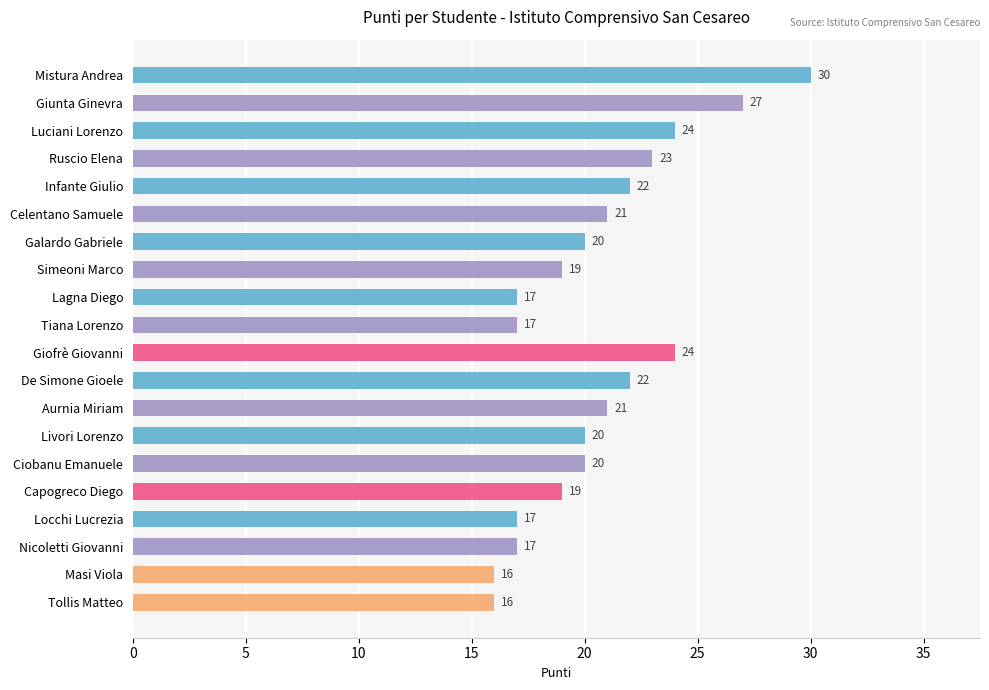

Reading bottom to top, extract all data points from this chart.

16	16	17	17	19	20	20	21	22	24	17	17	19	20	21	22	23	24	27	30